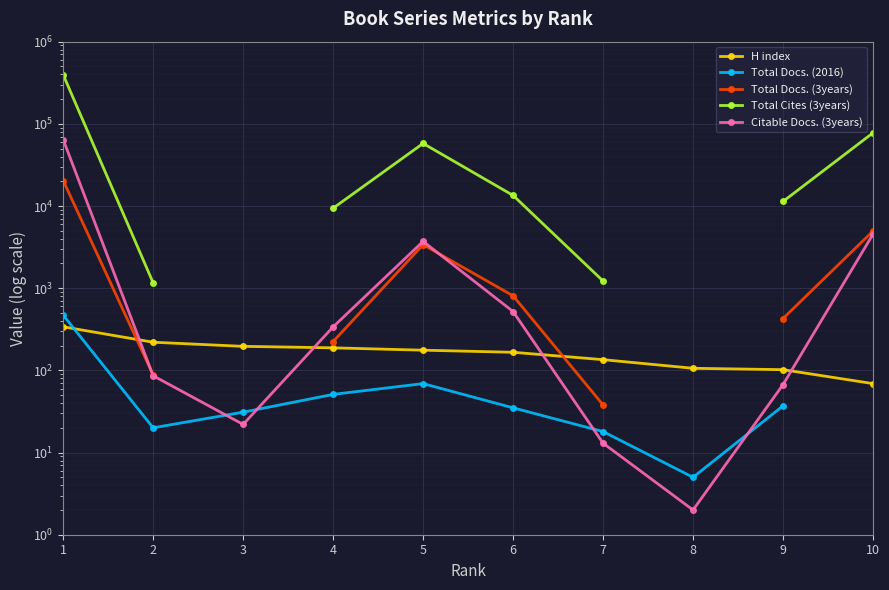

What is the spread (max minus min) of values at 5?

57696.0